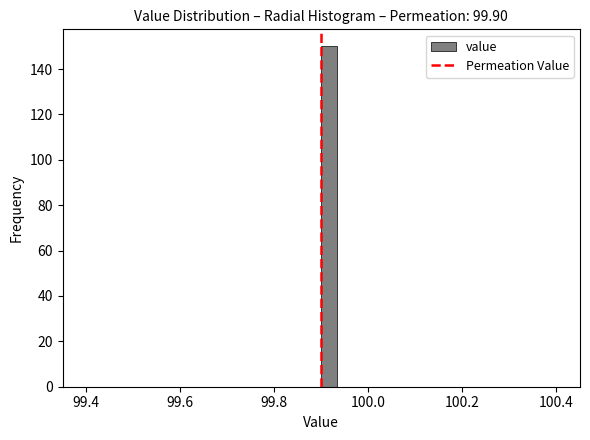

Read against the x-axis, roughly where is the centre of the tallest bar?

99.92